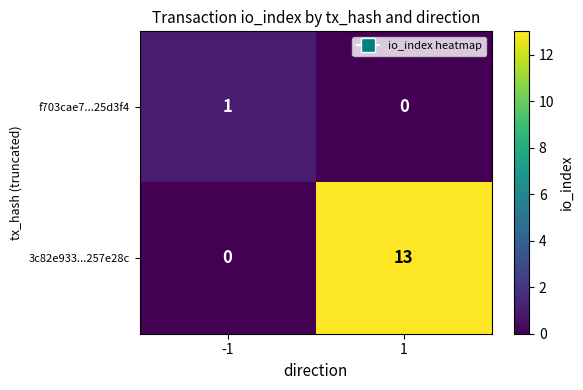

Count the number of categories in the chart.

2